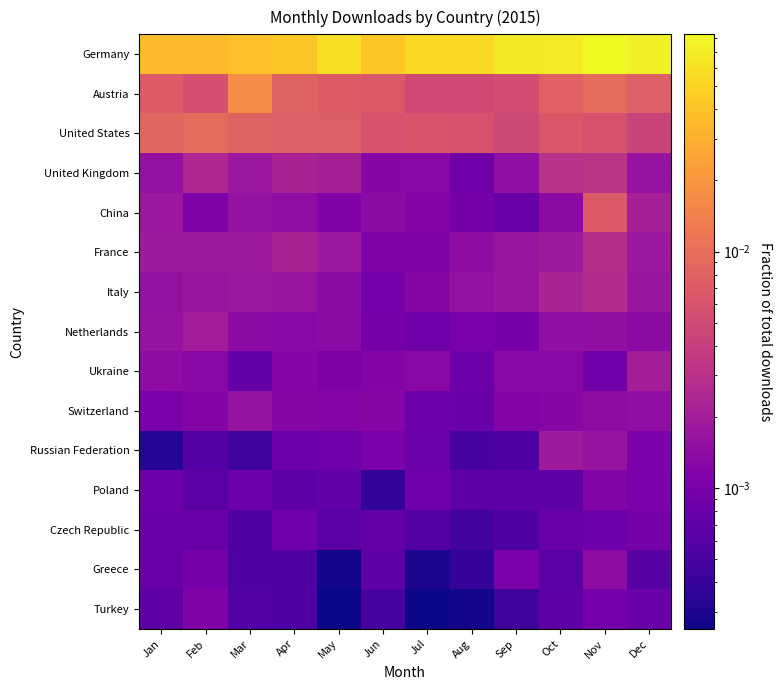

Which series has the largest total across all categories?

Germany